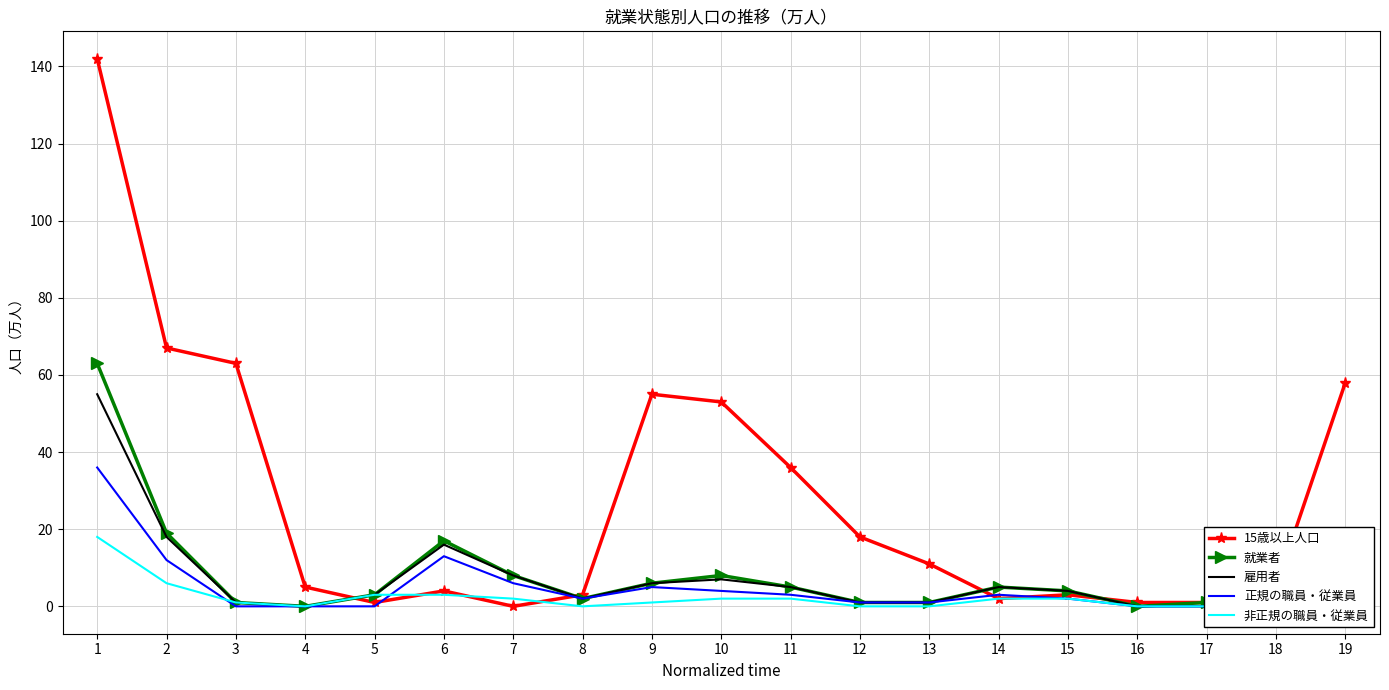

Is it true that 15歳以上人口 equals 53 at 10?

True